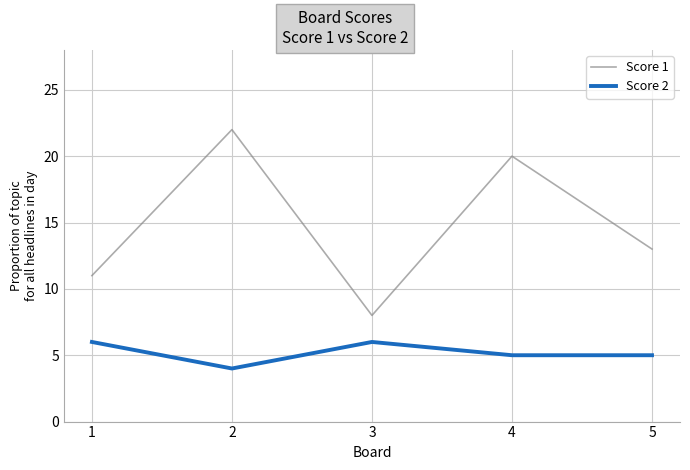

Rank the series by their maximum value, from highest to lowest.

Score 1, Score 2